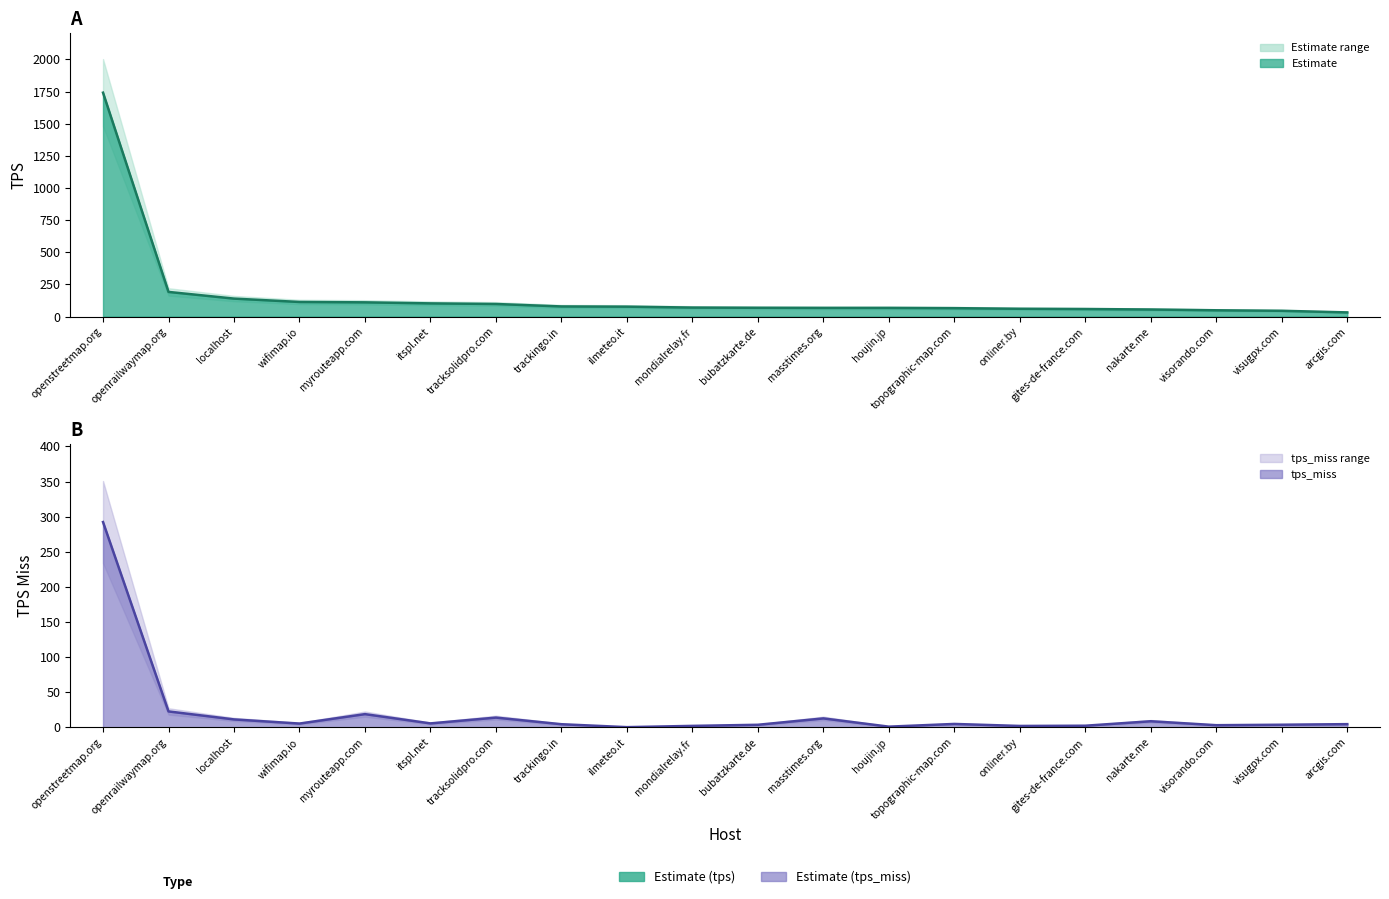

Rank the categories by tps value from highest to lowest.

openstreetmap.org, openrailwaymap.org, localhost, wifimap.io, myrouteapp.com, itspl.net, tracksolidpro.com, trackingo.in, ilmeteo.it, mondialrelay.fr, bubatzkarte.de, masstimes.org, houjin.jp, topographic-map.com, onliner.by, gites-de-france.com, nakarte.me, visorando.com, visugpx.com, arcgis.com